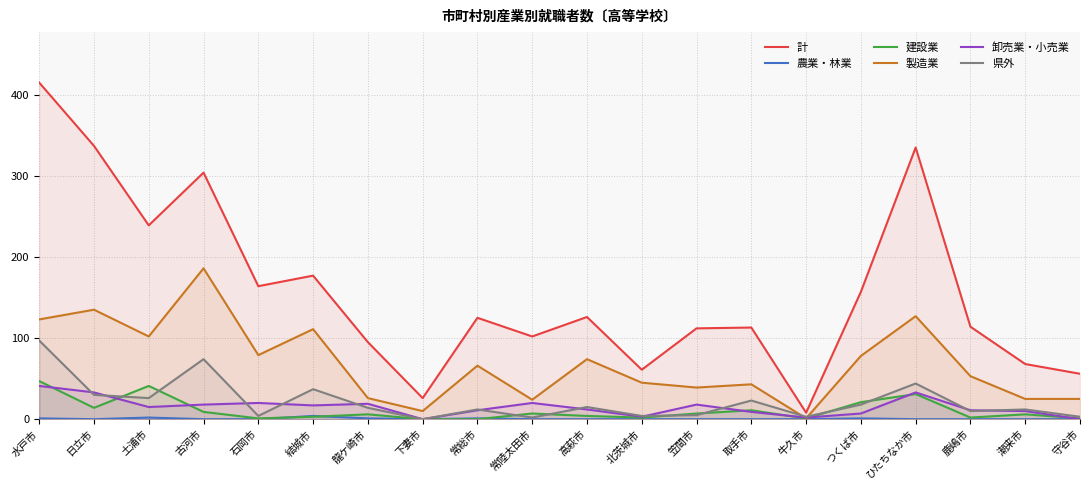

How many categories are shown in the chart?

20